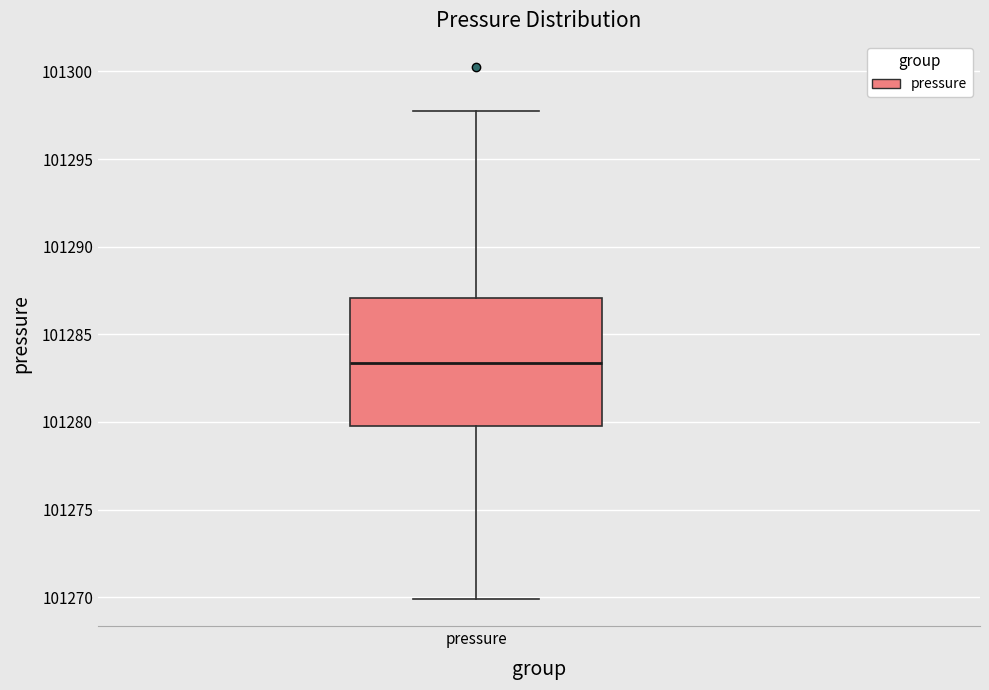

Where does the upper whisker of the box for pressure end on the y-axis? The values are not printed on the chart, so give them approximately, as read against the axis.

101297.5